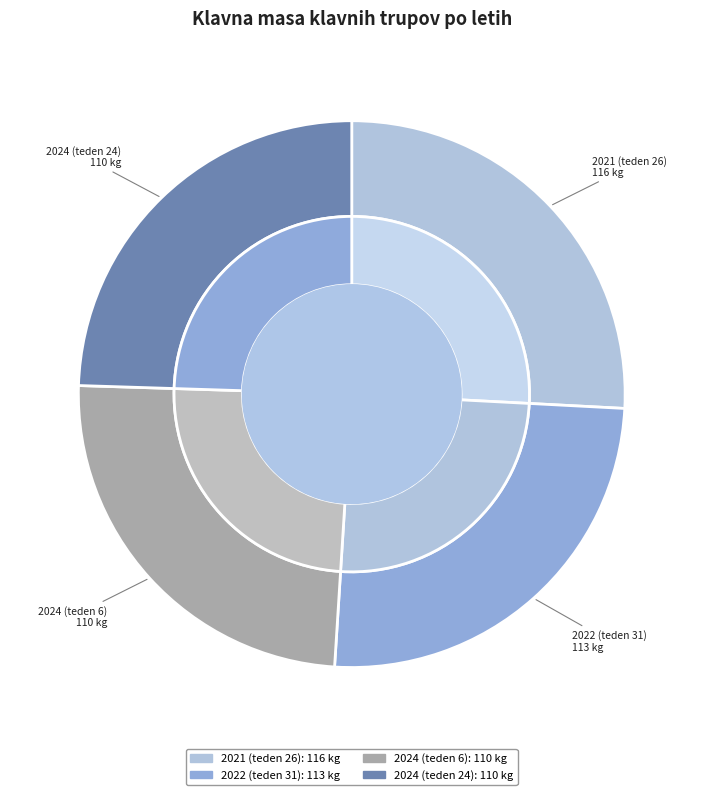

Is it true that 2024 (teden 24) is 24% of the pie?

True